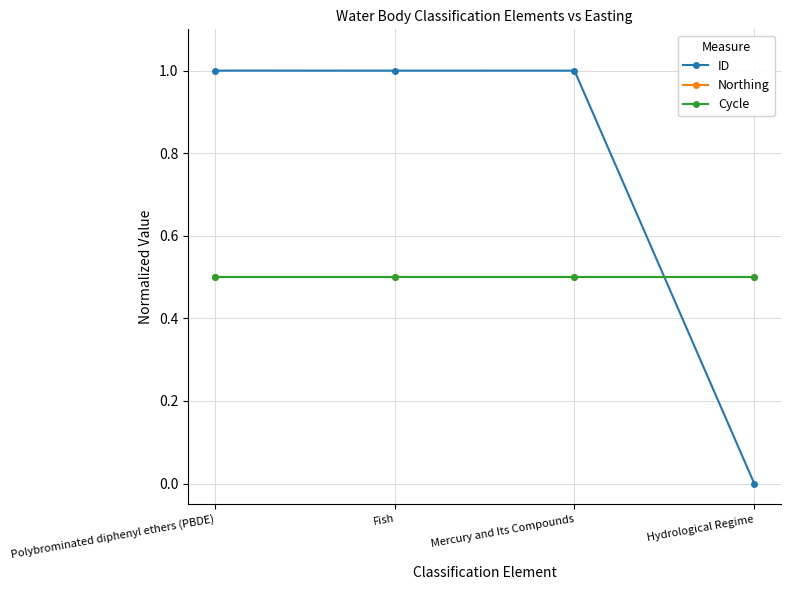

What is the sum of the Cycle values at Hydrological Regime and Mercury and Its Compounds?

1.0